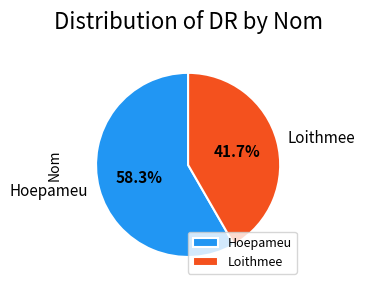

Between Loithmee and Hoepameu, which is larger?

Hoepameu